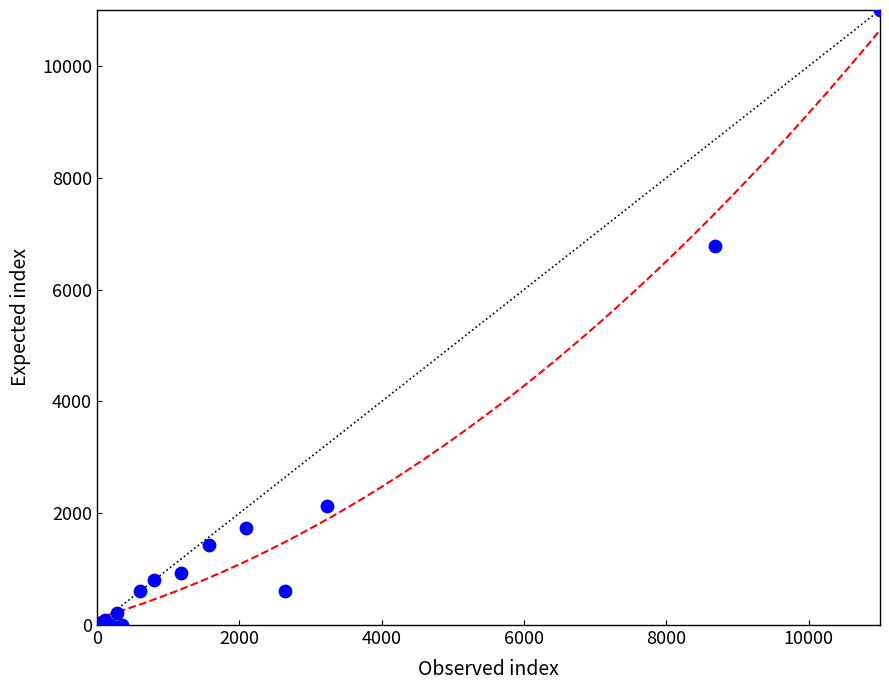

What Y value in the scatter plot is closest to 5500?

6774.1